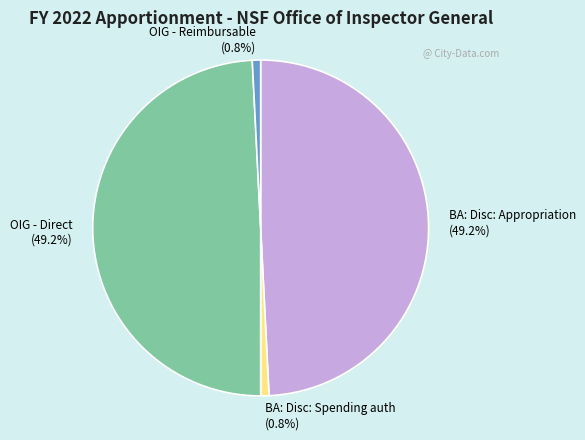

Between BA: Disc: Spending auth and OIG - Direct, which is larger?

OIG - Direct